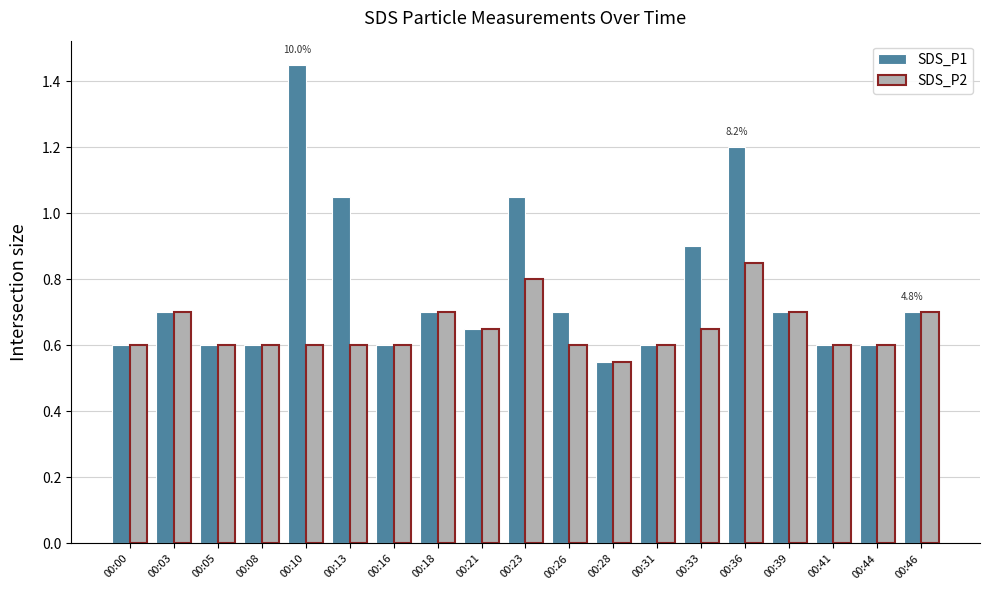

The SDS_P1 series shows 2.0 at 00:10. True or false?

False